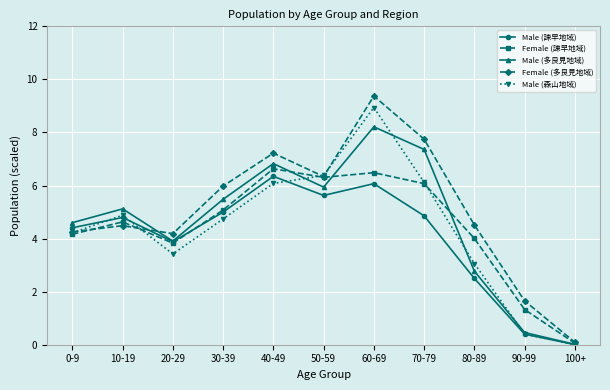

What is the sum of all Female (諫早地域) values?

48.6